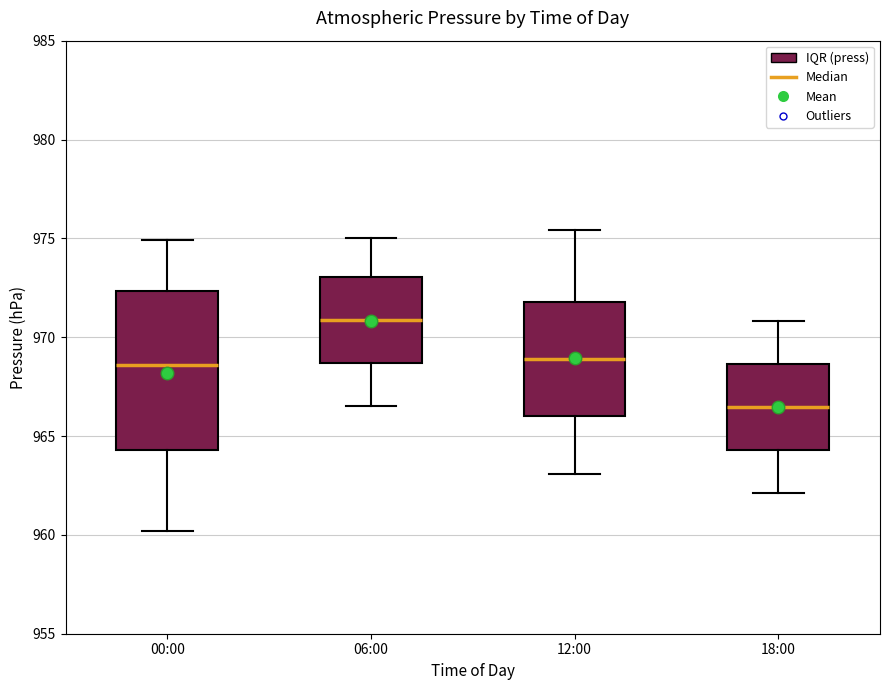

Where does the median line of the box for 12:00 sit on the y-axis? The values are not printed on the chart, so give them approximately, as read against the axis.

969.0